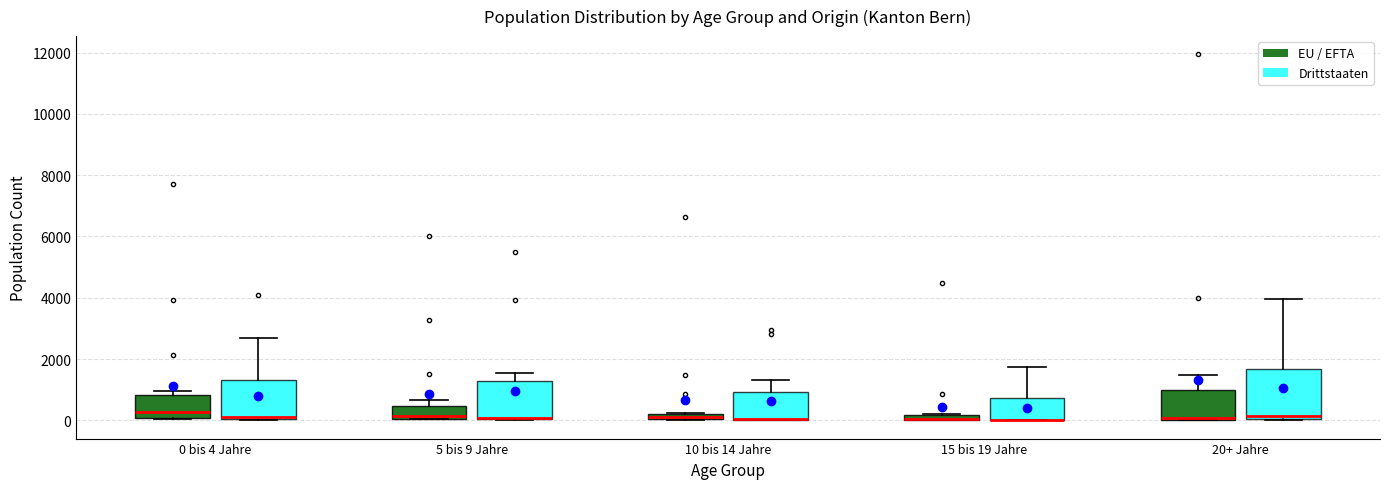

Where is the upper edge of the box for 5 bis 9 Jahre (Drittstaaten) on the y-axis? The values are not printed on the chart, so give them approximately, as read against the axis.

1200